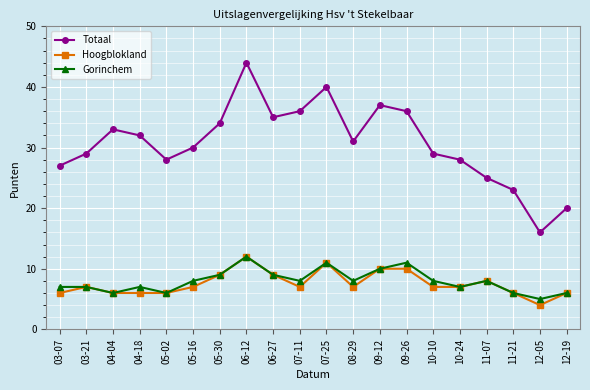

The Hoogblokland series shows 7 at 07-11. True or false?

True